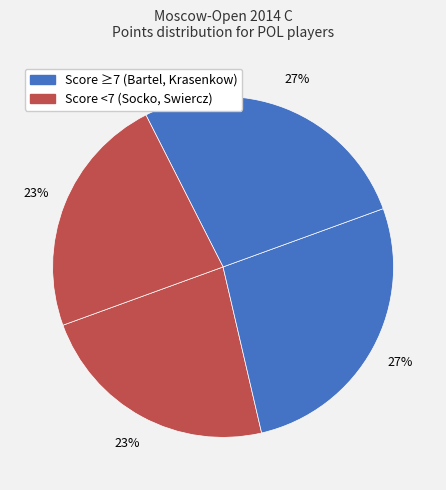

How many slices are in this pie chart?

4